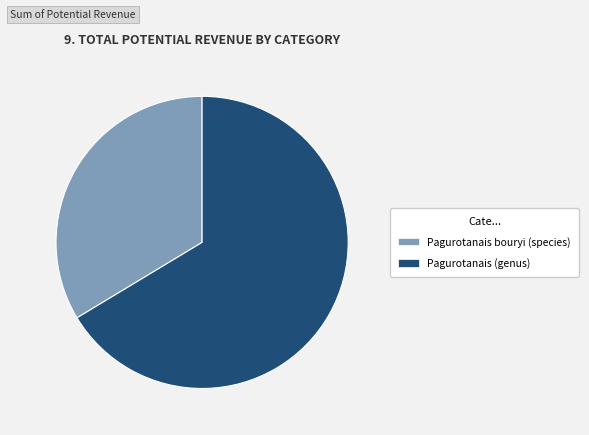

True or false: Pagurotanais bouryi (species) accounts for 27% of the total.

False